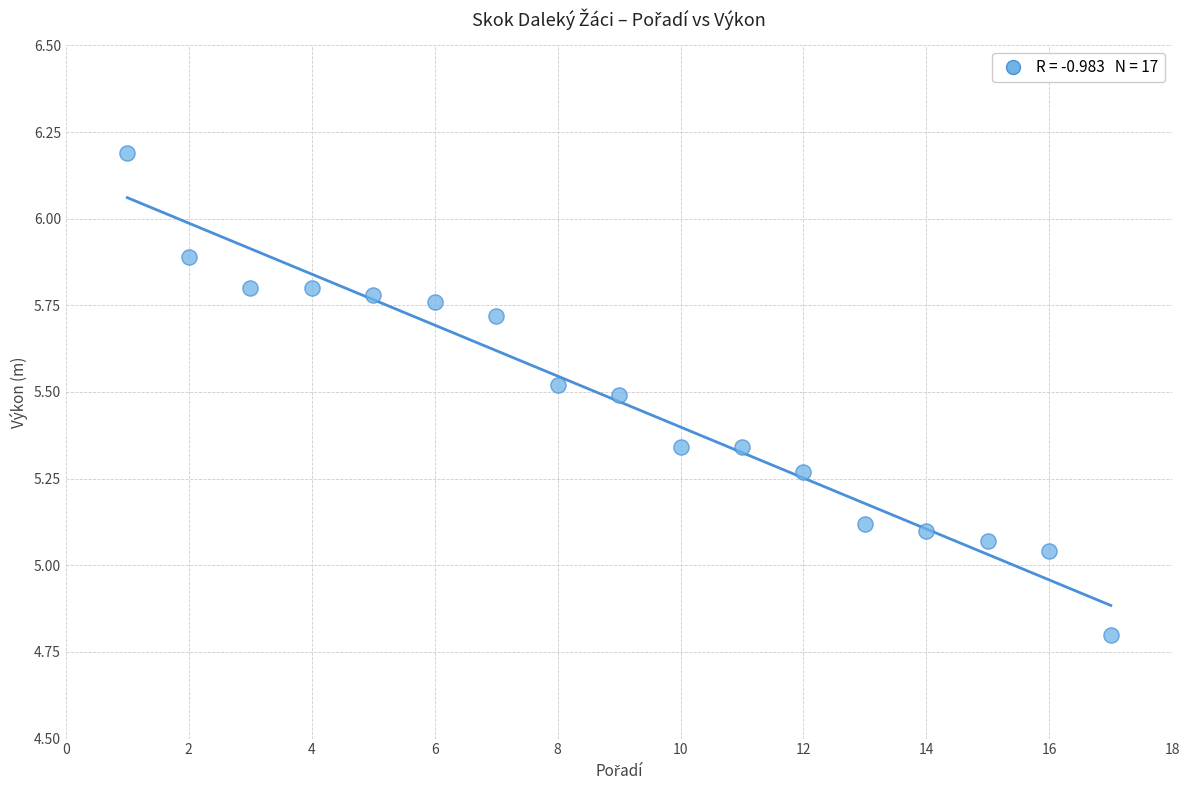

What is the range of X values (max minus min)?

16.0